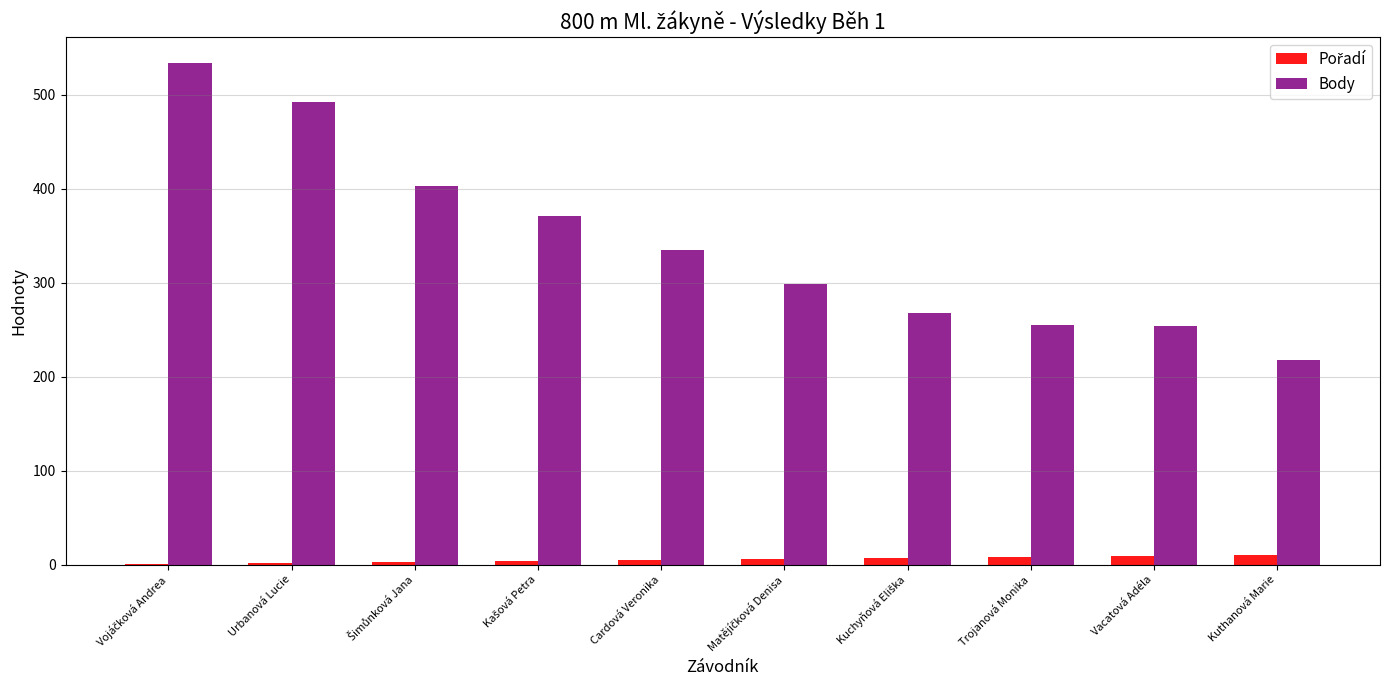

Which series has the largest total across all categories?

Body